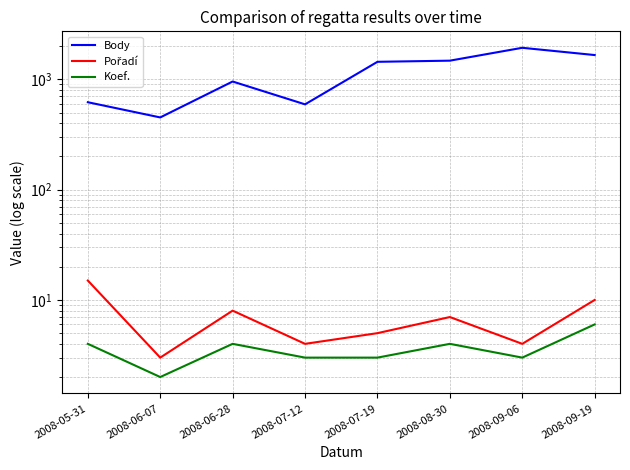

The value of Body at 2008-09-19 is 2646. True or false?

False